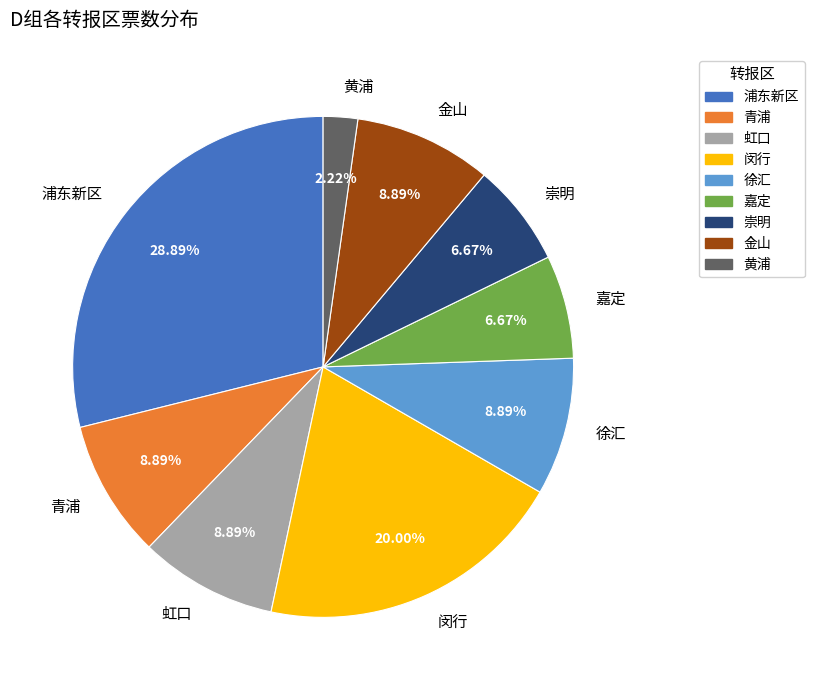

Combined, do 黄浦 and 徐汇 account for over 50%?

No